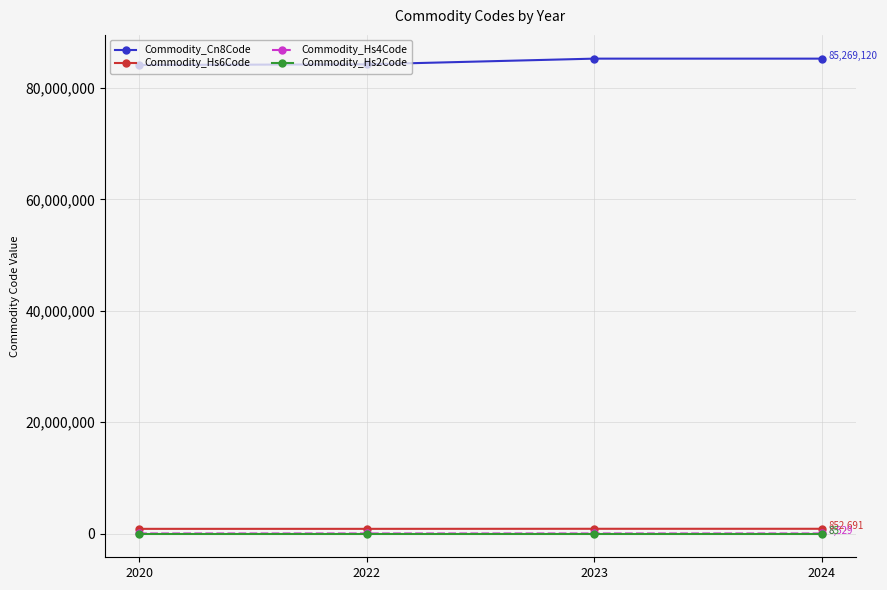

What is the smallest value displayed?

84